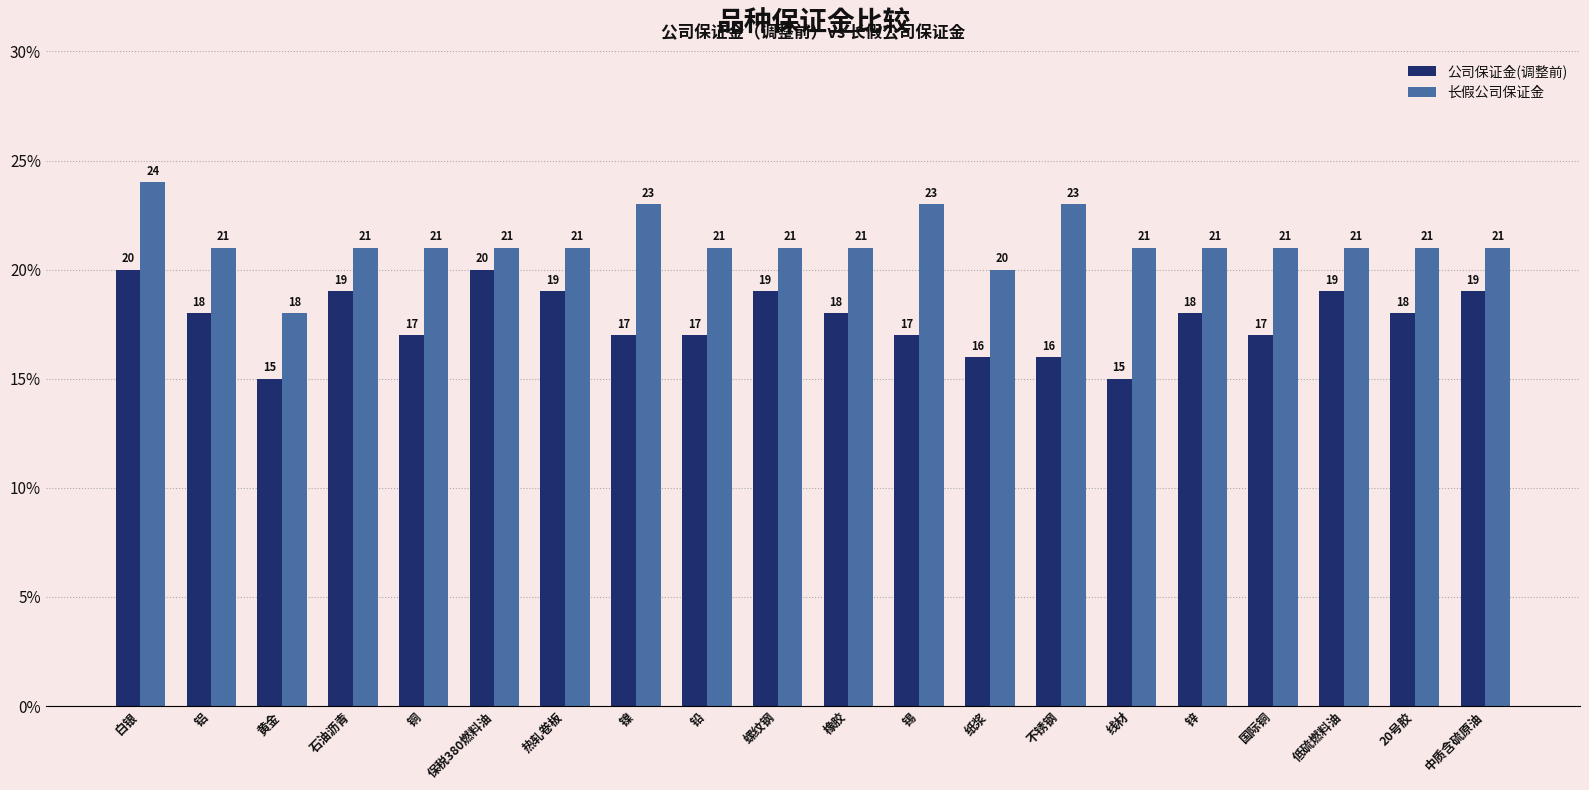

What is the lowest value of the 长假公司保证金 series?

18